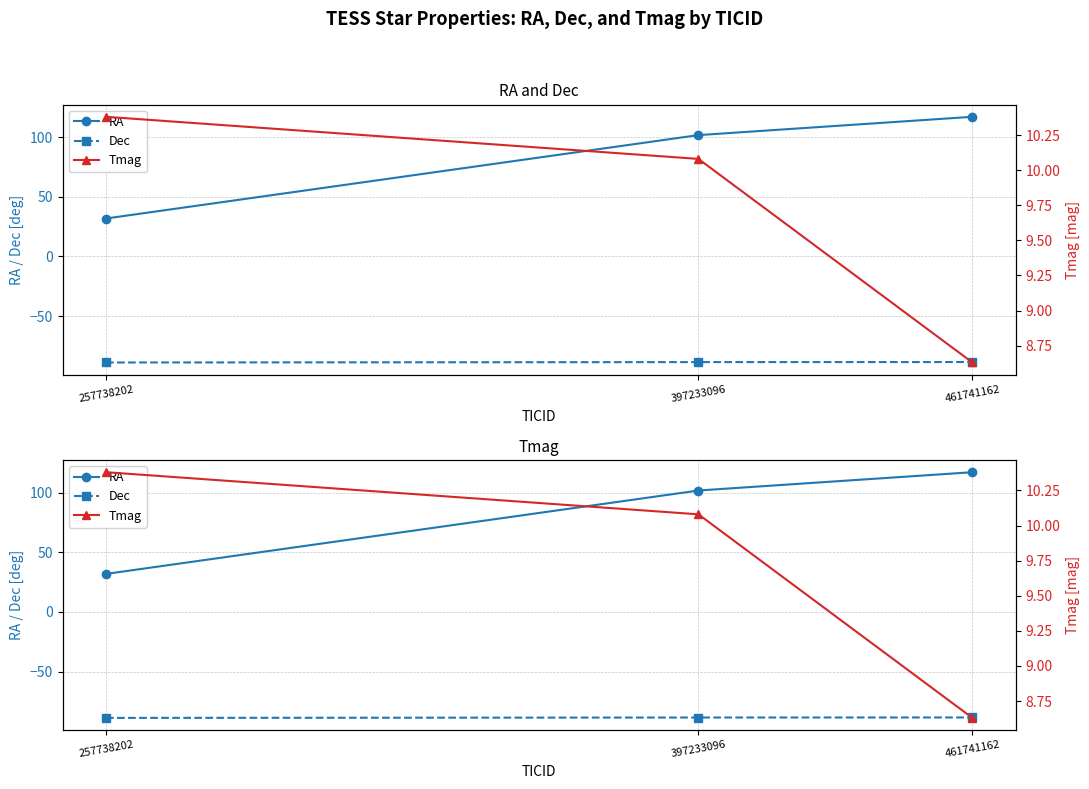

Rank the categories by Dec value from lowest to highest.

257738202, 397233096, 461741162